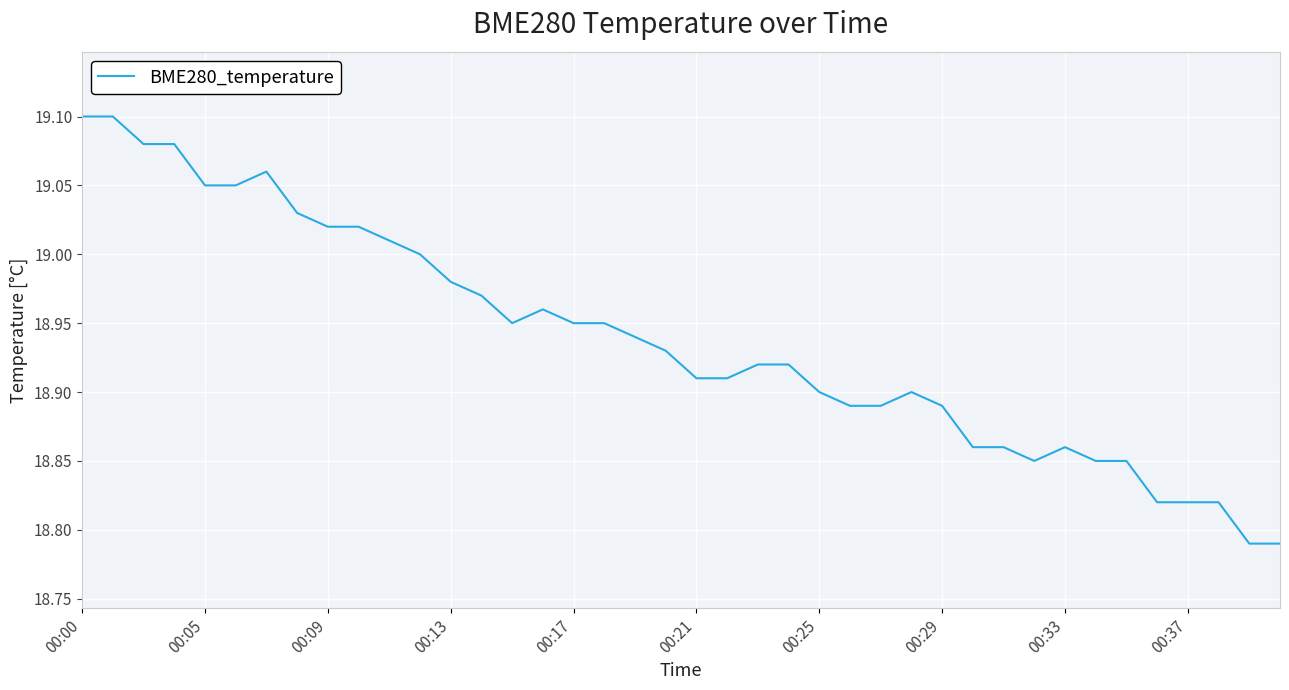

What is the sum of all values?

757.5